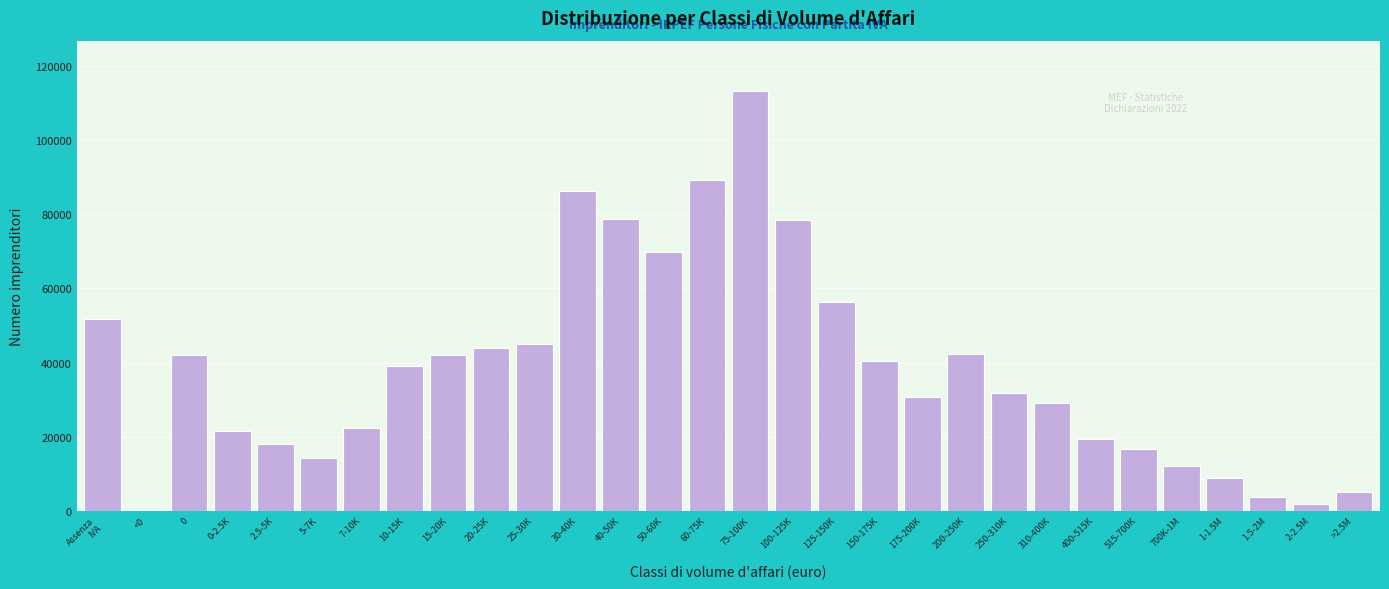

Which category has the highest value across all series?

75-100K